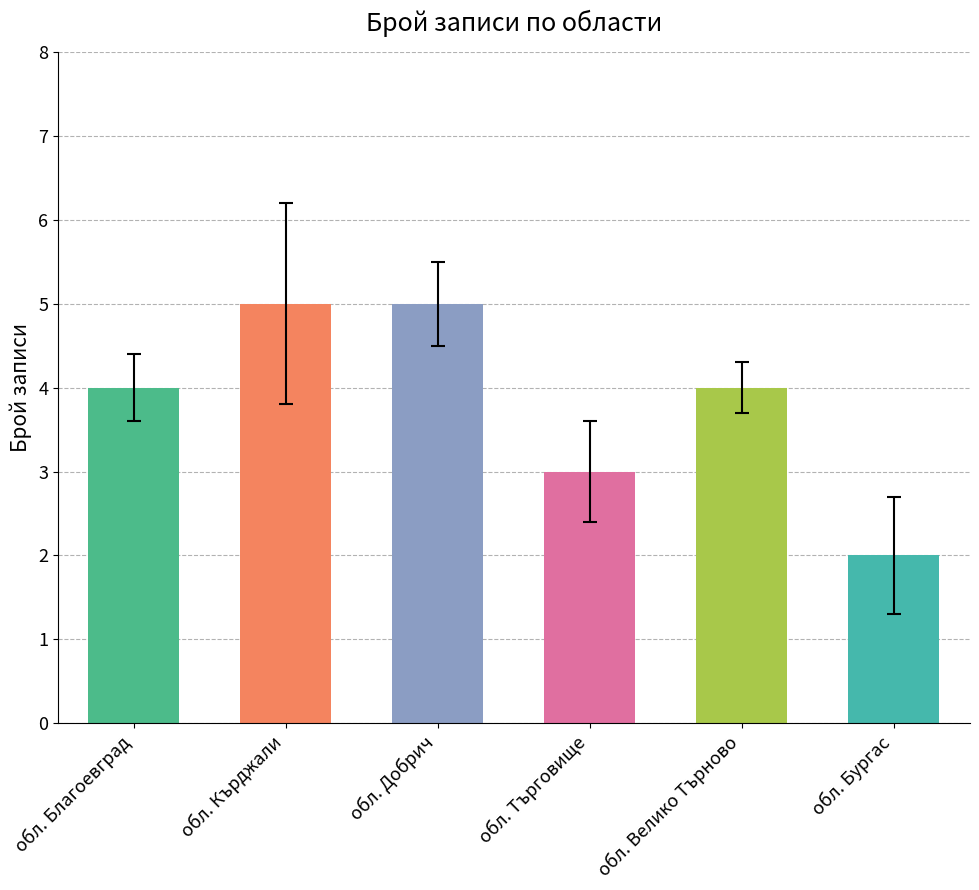

The chart shows a value of 1 at обл. Бургас. True or false?

False